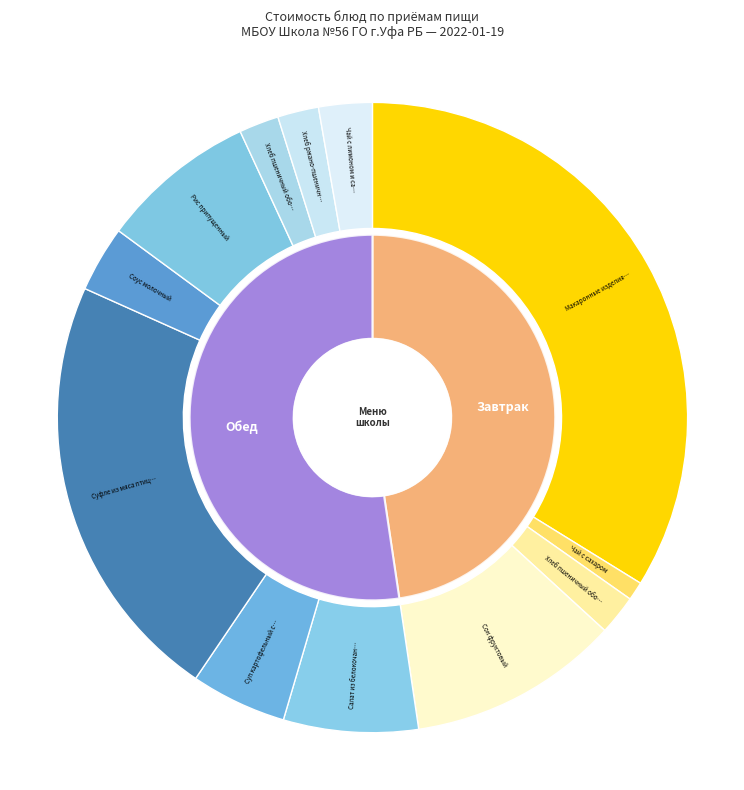

Is there any slice that represents more than half of the pie?

No